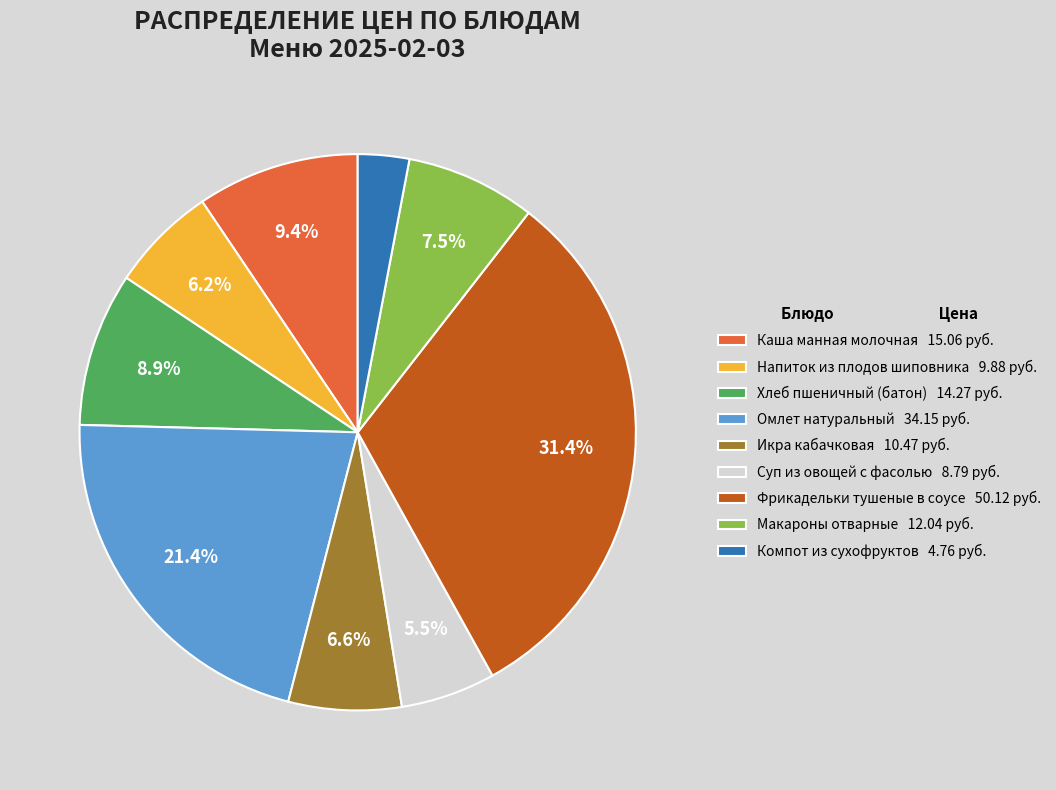

What percentage is NOT represented by Фрикадельки тушеные в соусе 50.12 руб.?

68.6%